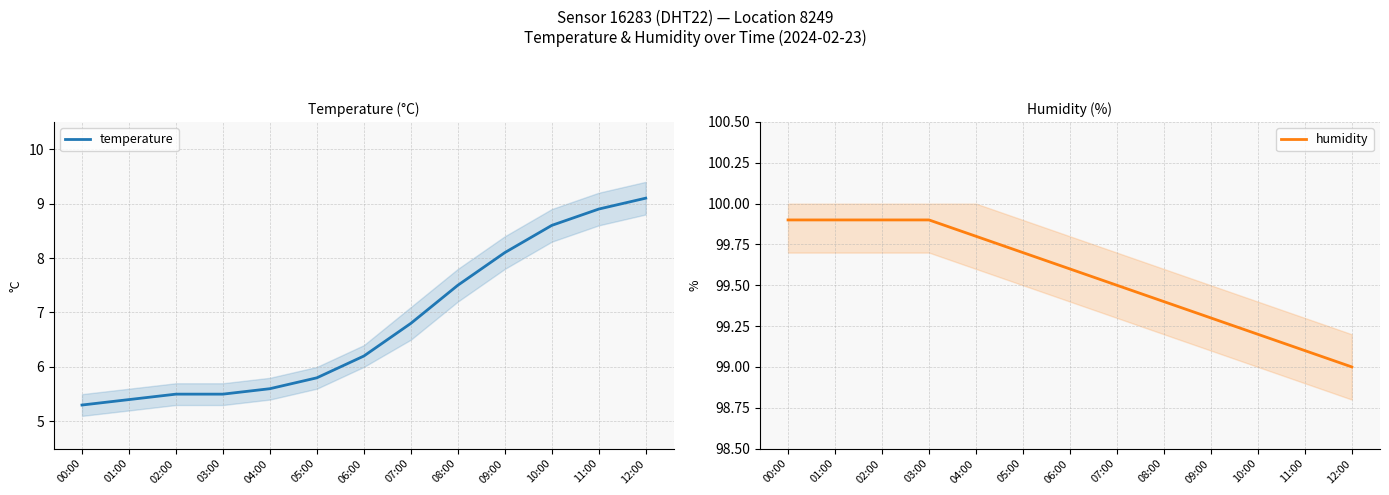

Which label corresponds to the smallest value in the chart?

00:00